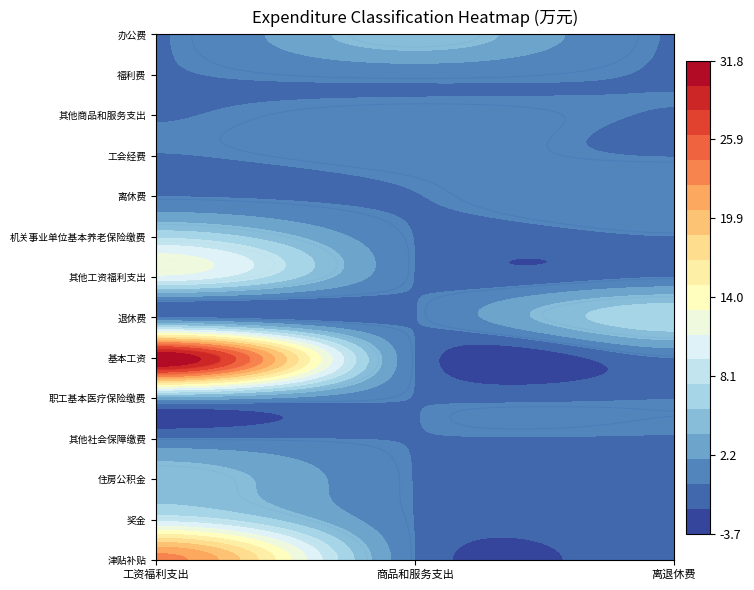

How many positive values does the 其他商品和服务支出 series have?

1